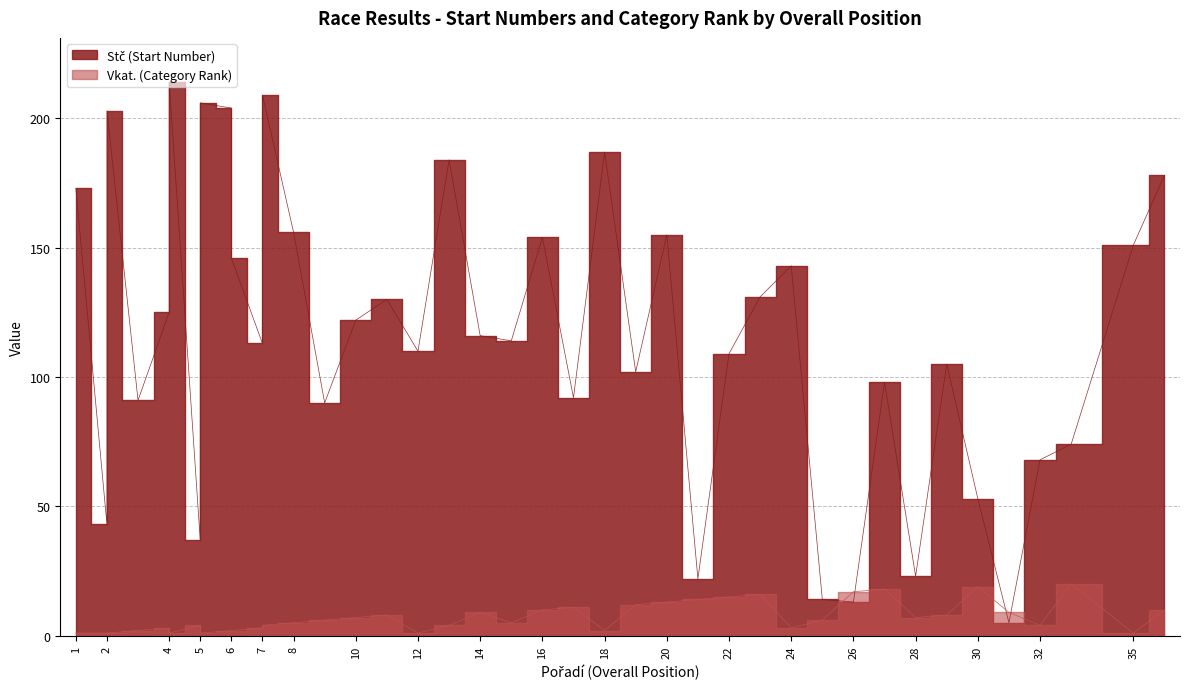

Rank the series at 3 from lowest to highest value.

Vkat., Stč